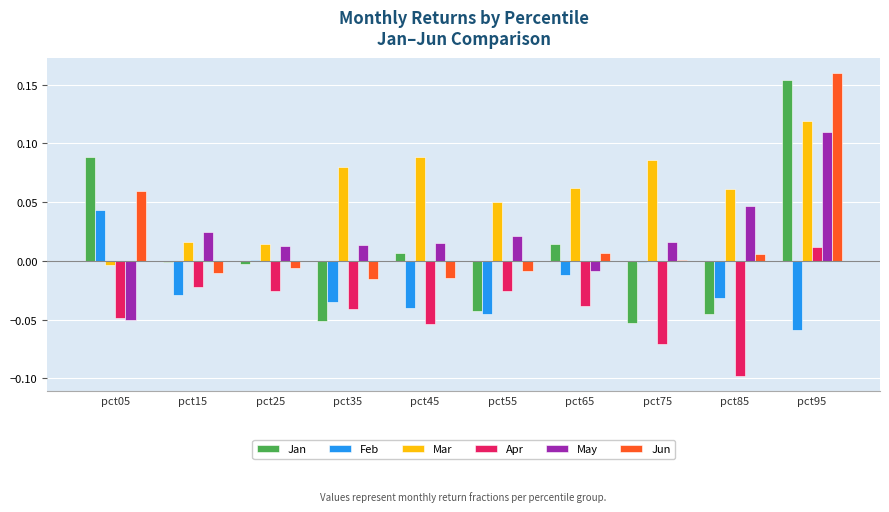

Which label corresponds to the largest value in the chart?

pct95